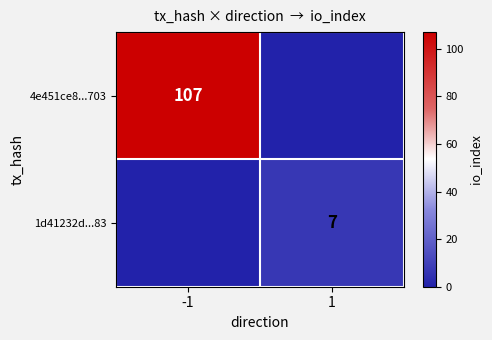

The 1d41232d...83 series shows 2 at 1. True or false?

False